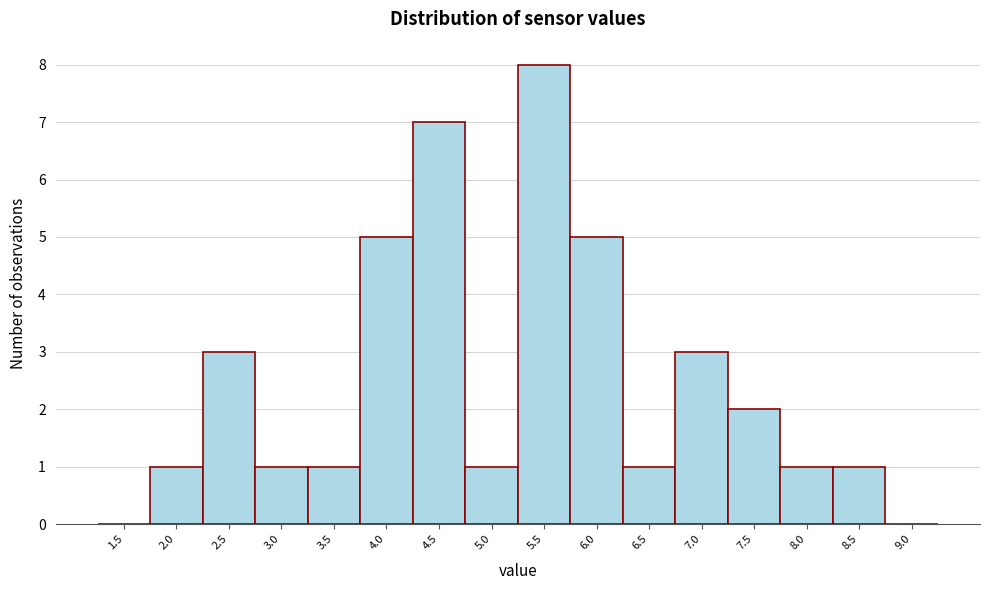

Reading left to right, list all the values displayed in this chart.

1.5=0	2.0=1	2.5=3	3.0=1	3.5=1	4.0=5	4.5=7	5.0=1	5.5=8	6.0=5	6.5=1	7.0=3	7.5=2	8.0=1	8.5=1	9.0=0